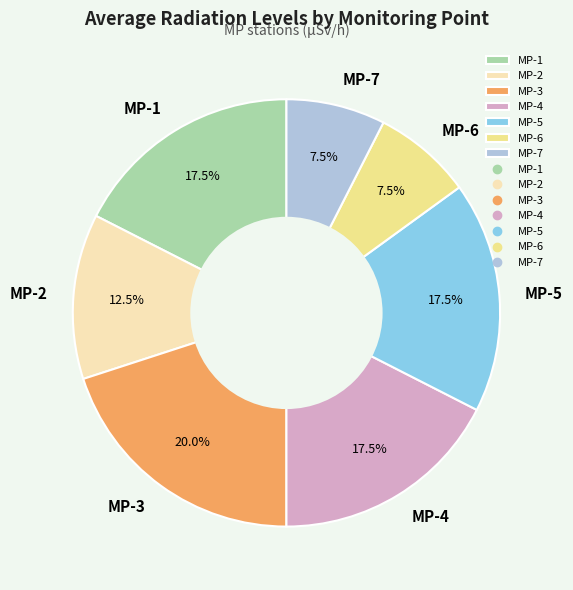

Which category has the biggest portion of the pie?

MP-3